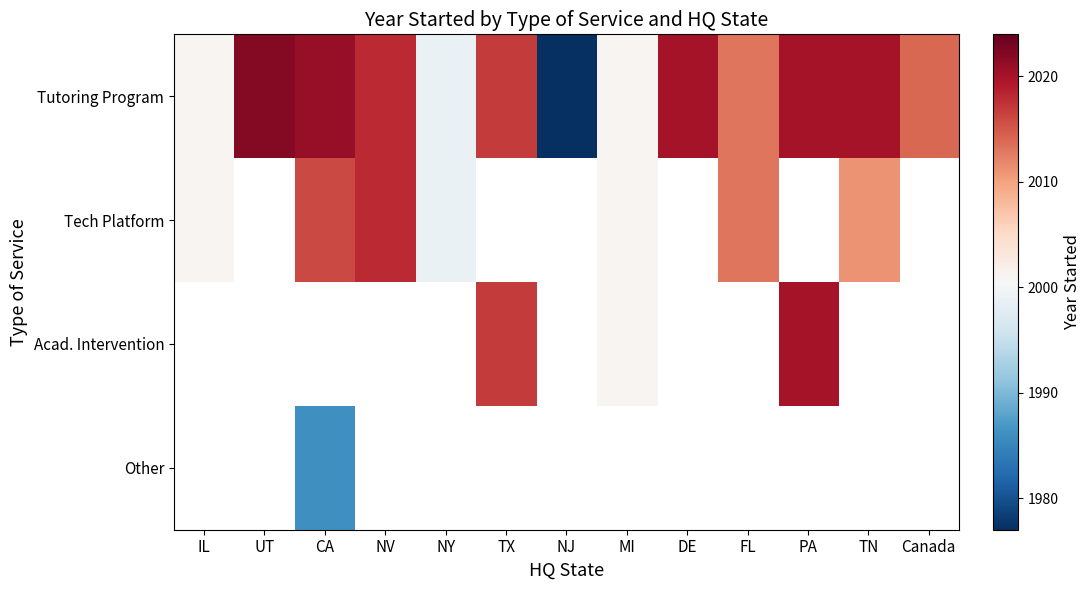

Between NV and DE, which is larger?

DE